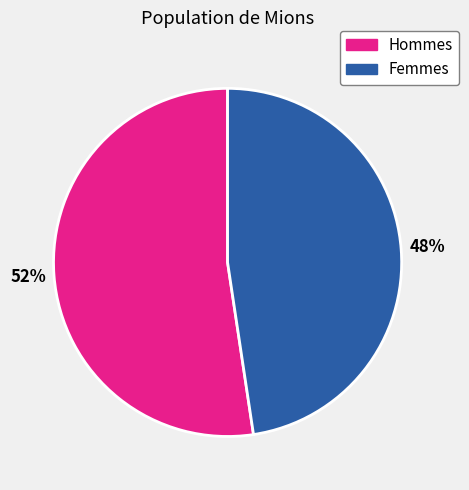

How many segments does this pie chart have?

2